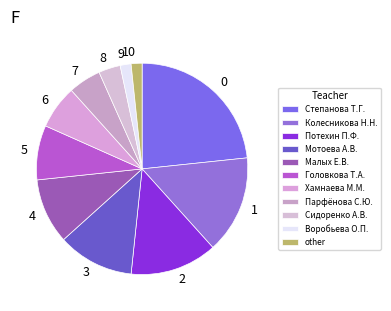

Does Малых Е.В. represent more than half of the total?

No